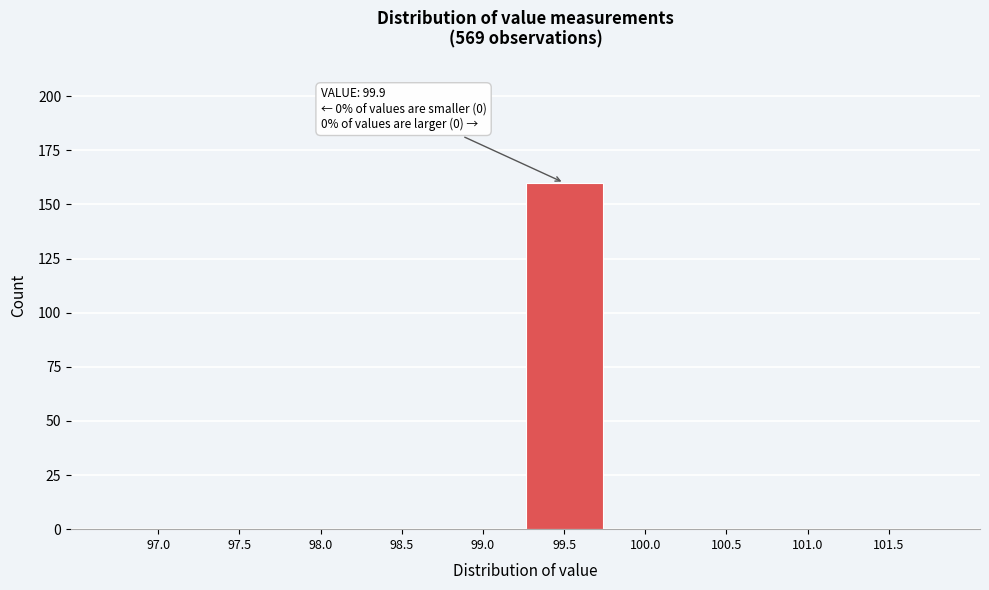

Reading right to left, extract all data points from this chart.

101.5=0	101.0=0	100.5=0	100.0=0	99.5=160	99.0=0	98.5=0	98.0=0	97.5=0	97.0=0